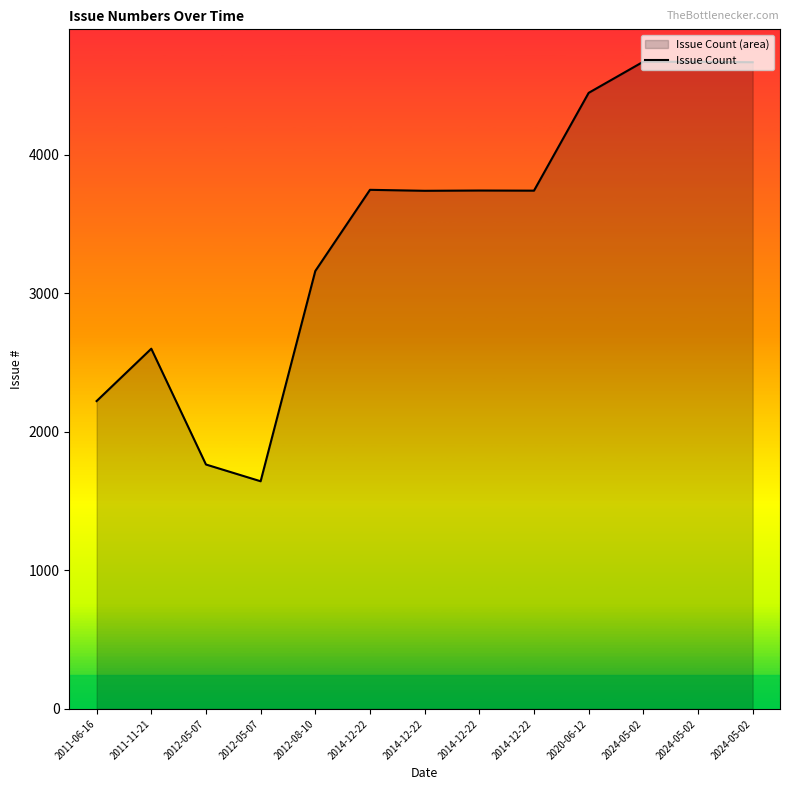

What is the average value?

3448